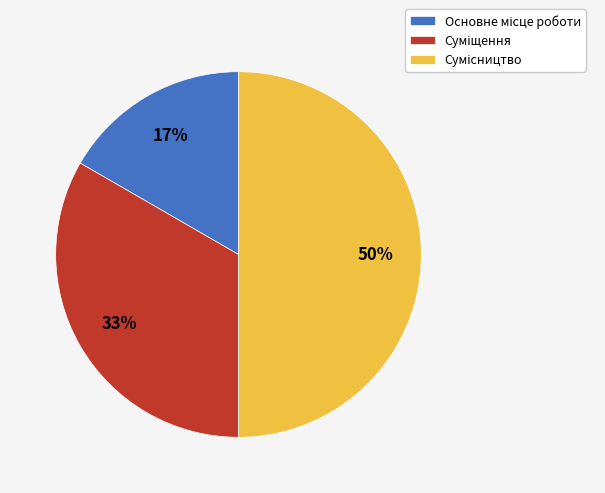

To the nearest percent, what is the difference between the largest and smallest slice percentages?

33%